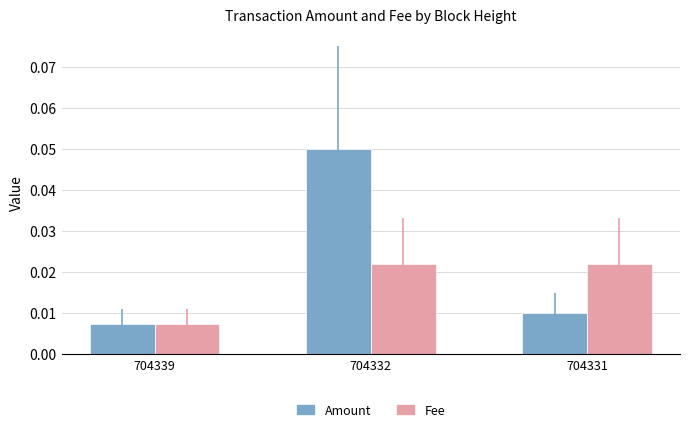

Which series has the widest spread of values?

Amount